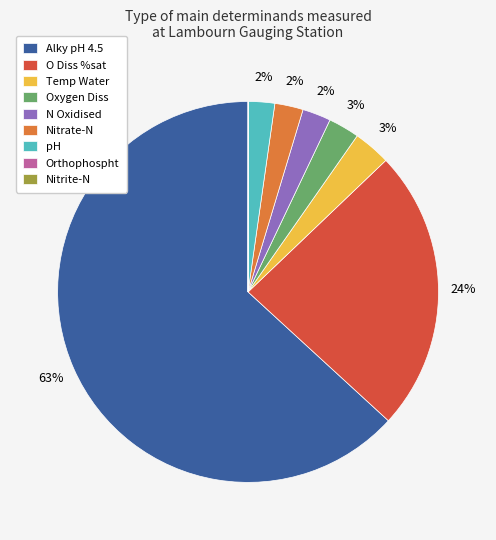

To the nearest percent, what is the combined percentage of Oxygen Diss and Nitrate-N?

5%